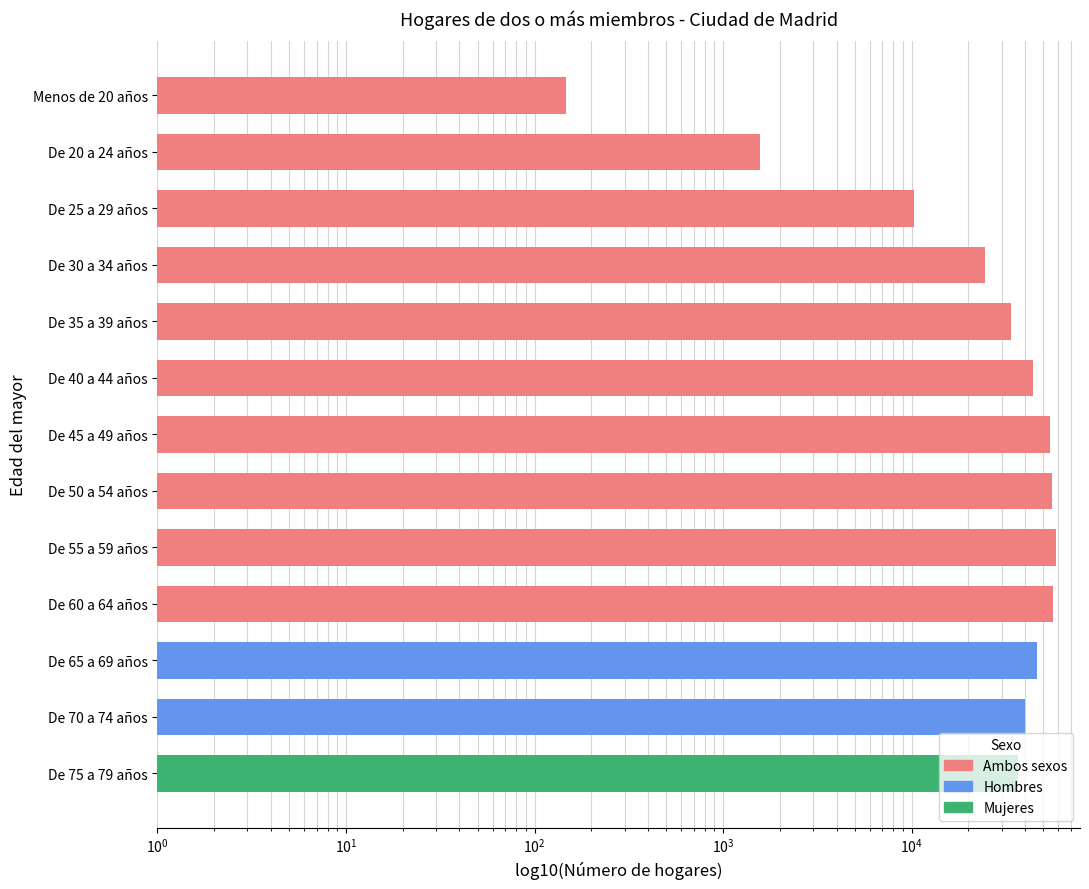

Count the number of data series in this chart.

1